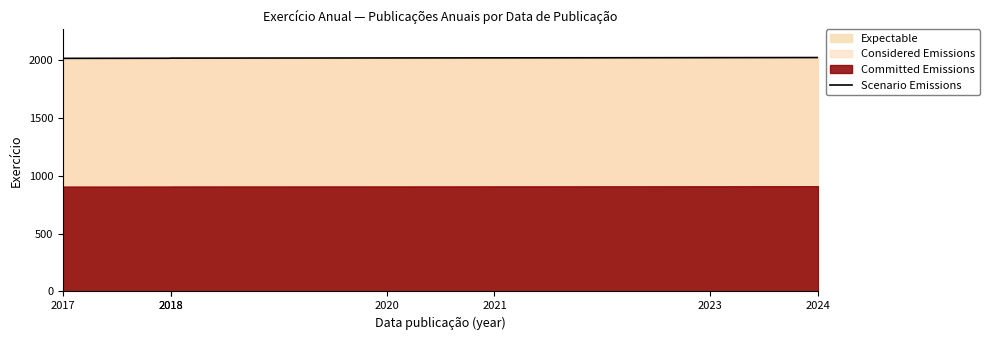

What is the lowest value of the Expectable series?

2016.0